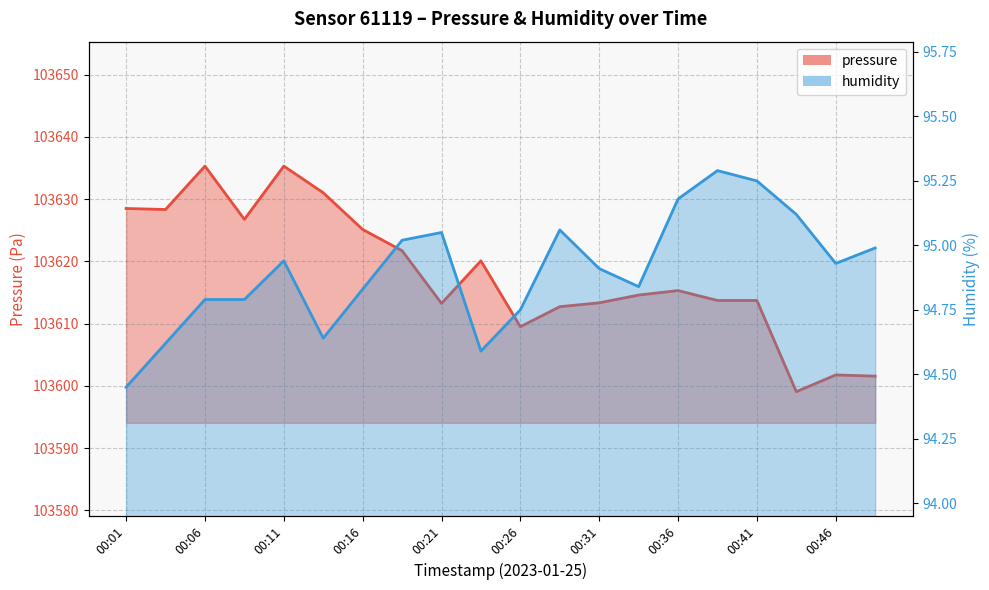

What is the difference between the humidity values at 00:26 and 00:16?

0.1